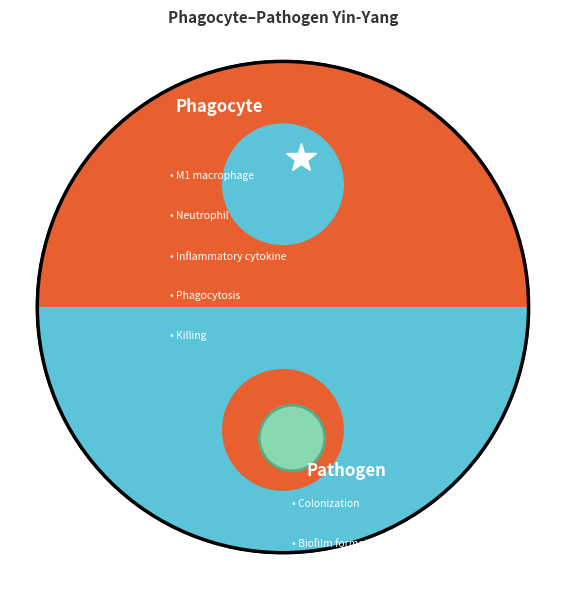

Is there a majority slice in this chart?

No